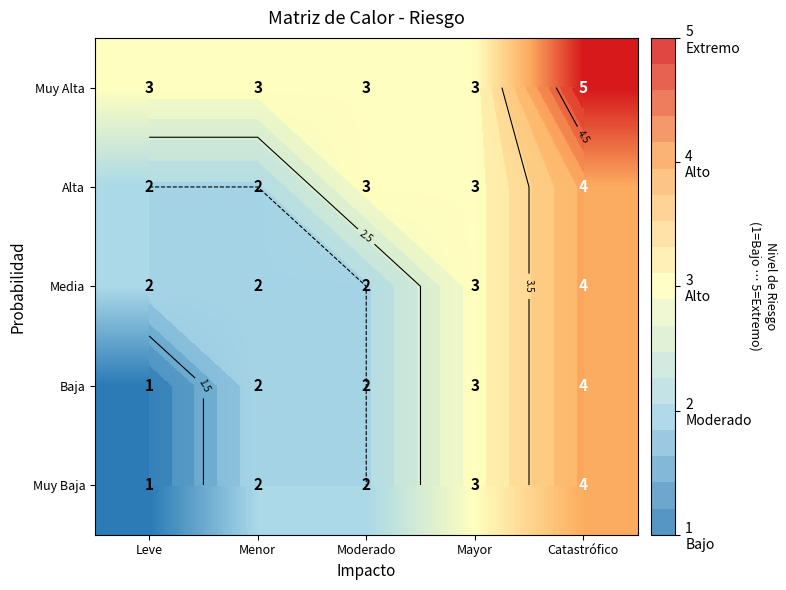

At which category is the sum across all series the highest?

Catastrófico